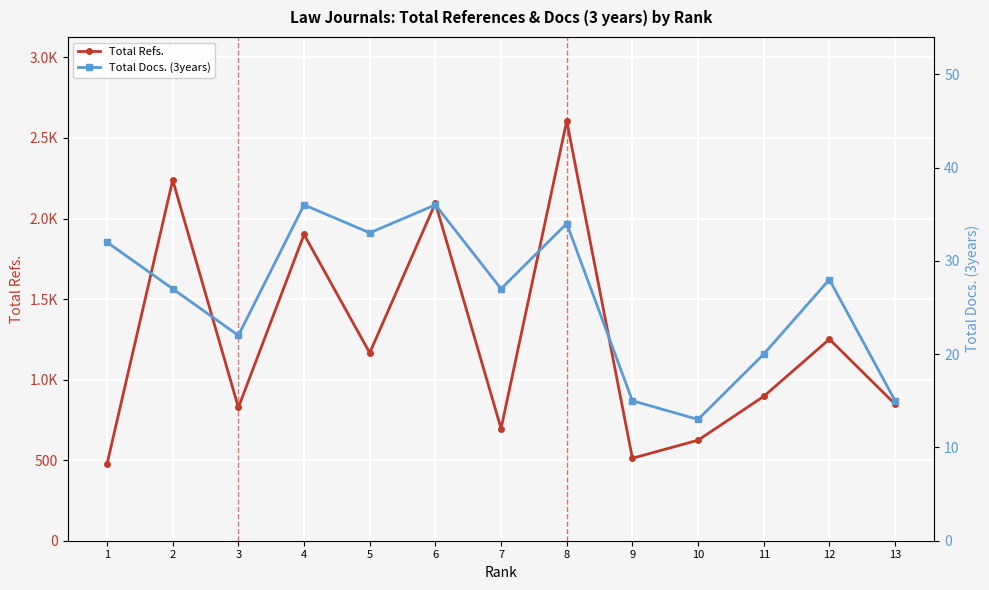

List the series in order of their peak value, highest first.

Total Refs., Total Docs. (3years)